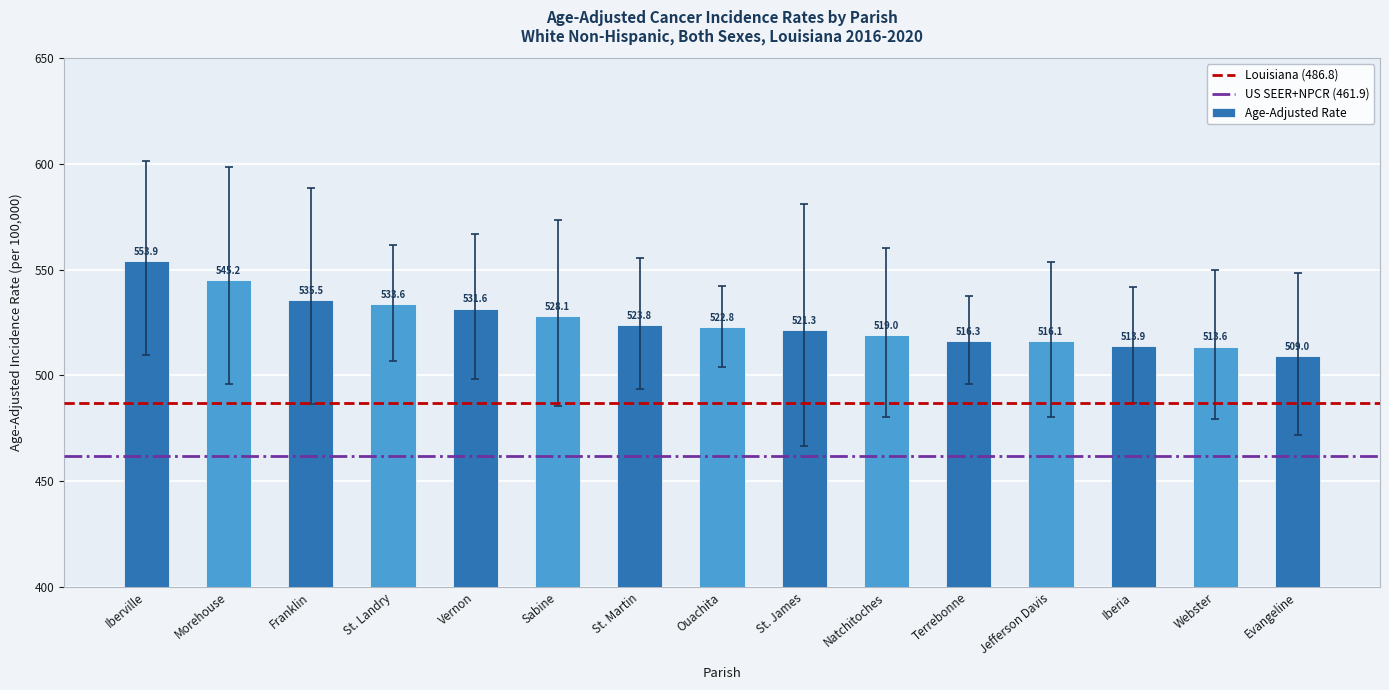

List the labels in order of value, largest first.

Iberville, Morehouse, Franklin, St. Landry, Vernon, Sabine, St. Martin, Ouachita, St. James, Natchitoches, Terrebonne, Jefferson Davis, Iberia, Webster, Evangeline